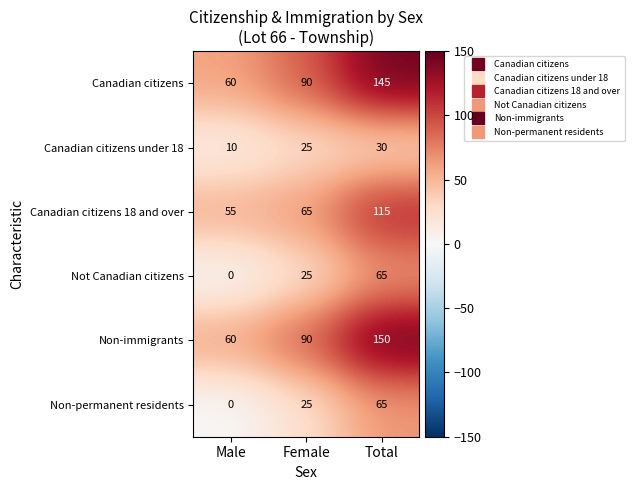

List the labels in order of Canadian citizens 18 and over value, largest first.

Total, Female, Male